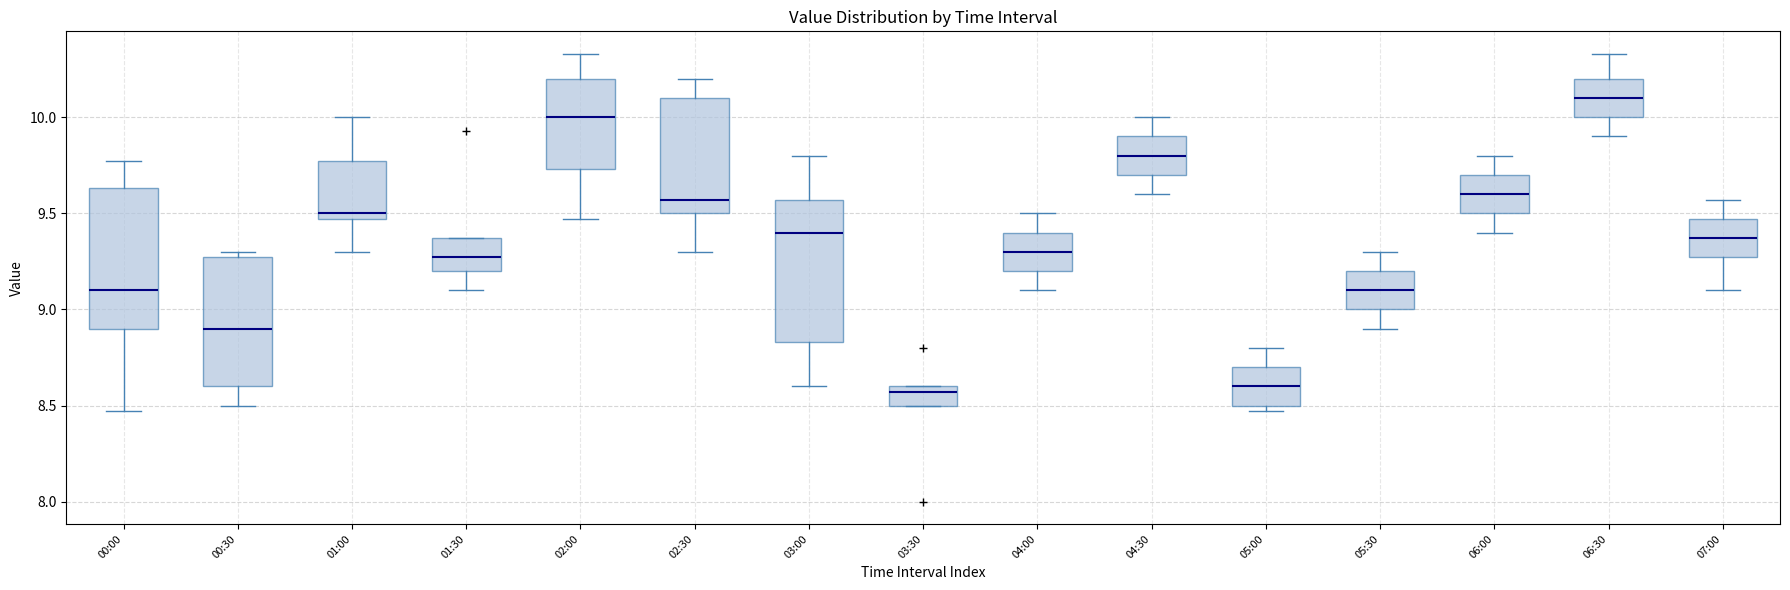

Where does the median line of the box for 03:30 sit on the y-axis? The values are not printed on the chart, so give them approximately, as read against the axis.

8.55